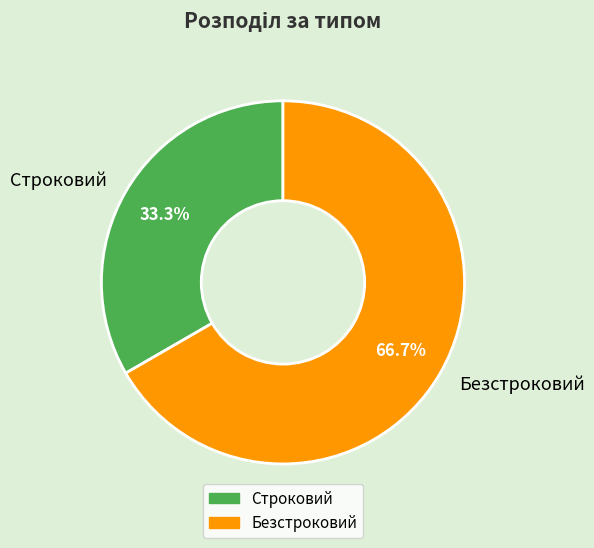

What is the ratio of the value at Безстроковий to the value at Строковий?

2.0